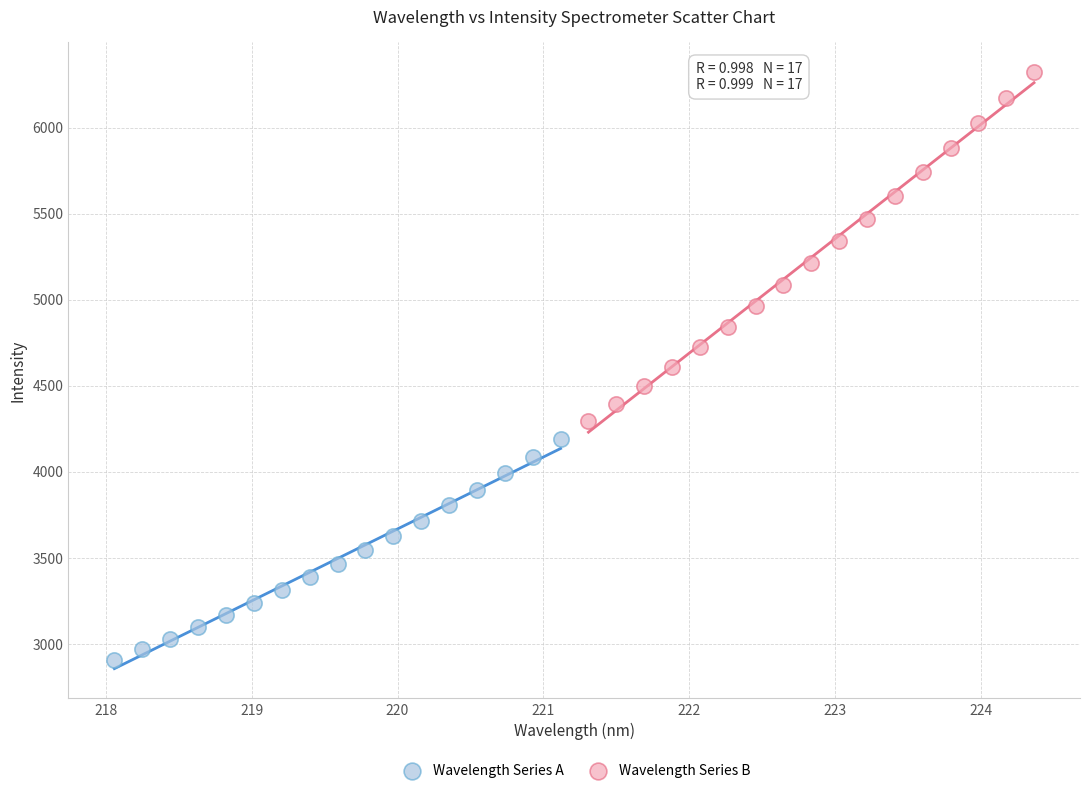

Which series reaches the minimum Y coordinate?

Wavelength Series A